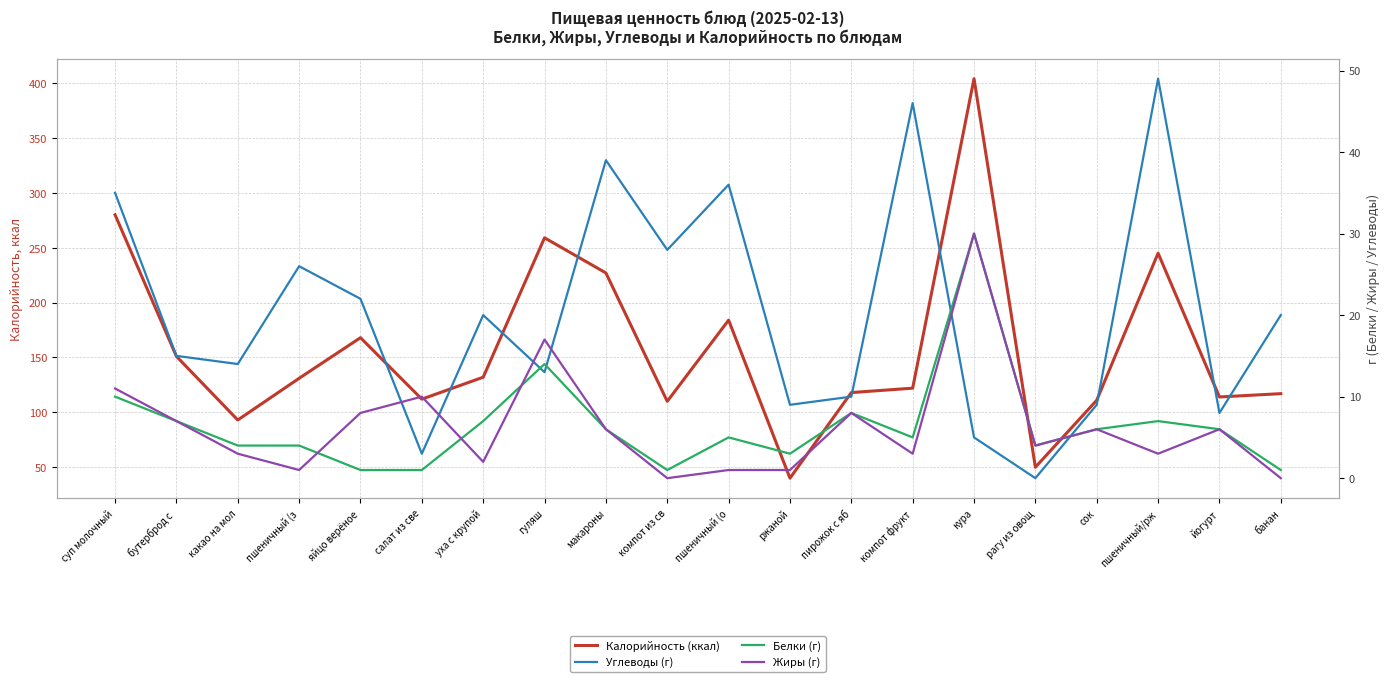

Is the value of Калорийность at компот фрукт greater than the value of Углеводы at рагу из овощ?

Yes